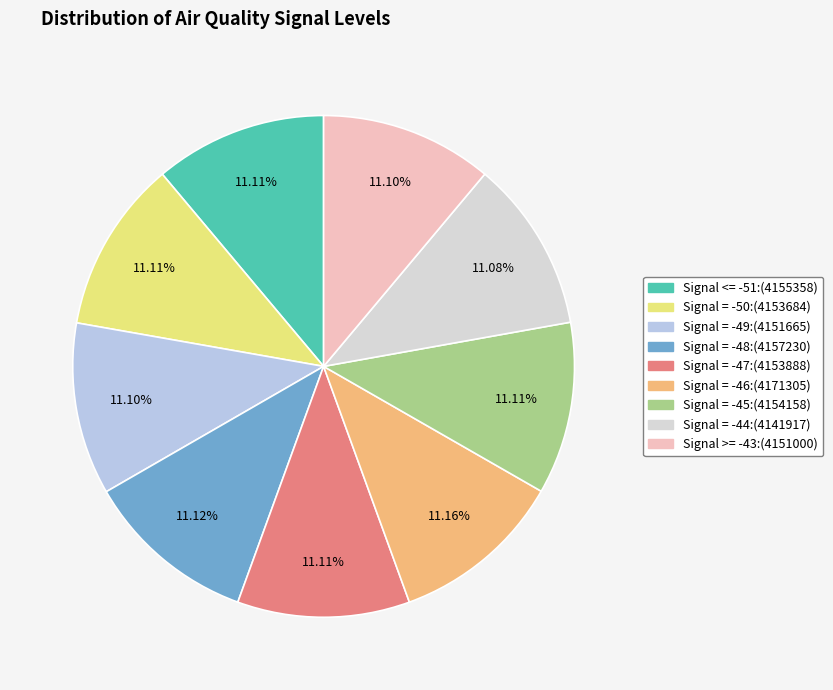

To the nearest percent, what percentage of the pie is Signal = -47?

11%